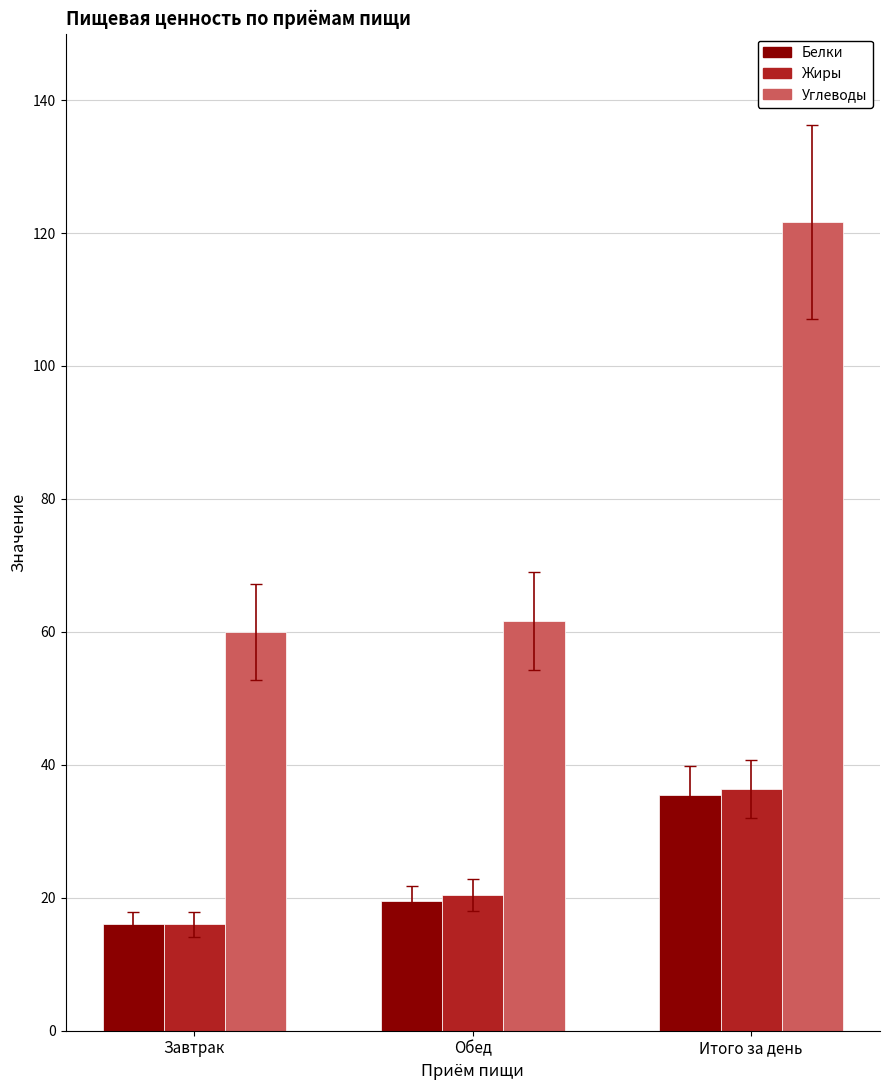

What position from the left is Итого за день?

3